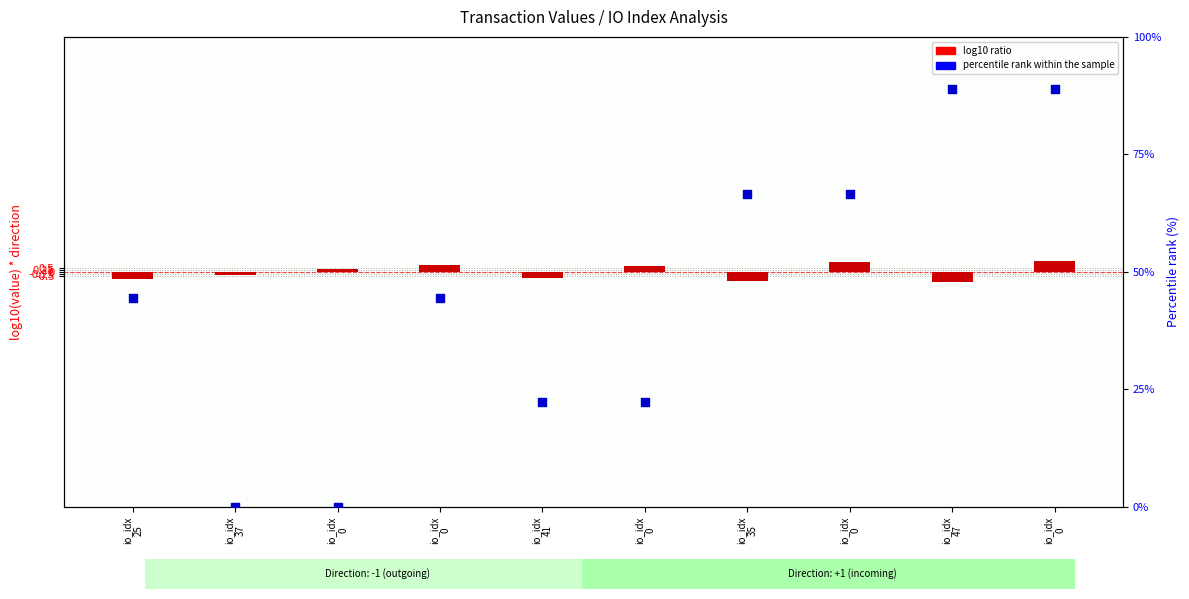

At which category is the sum across all series the highest?

io_idx
0